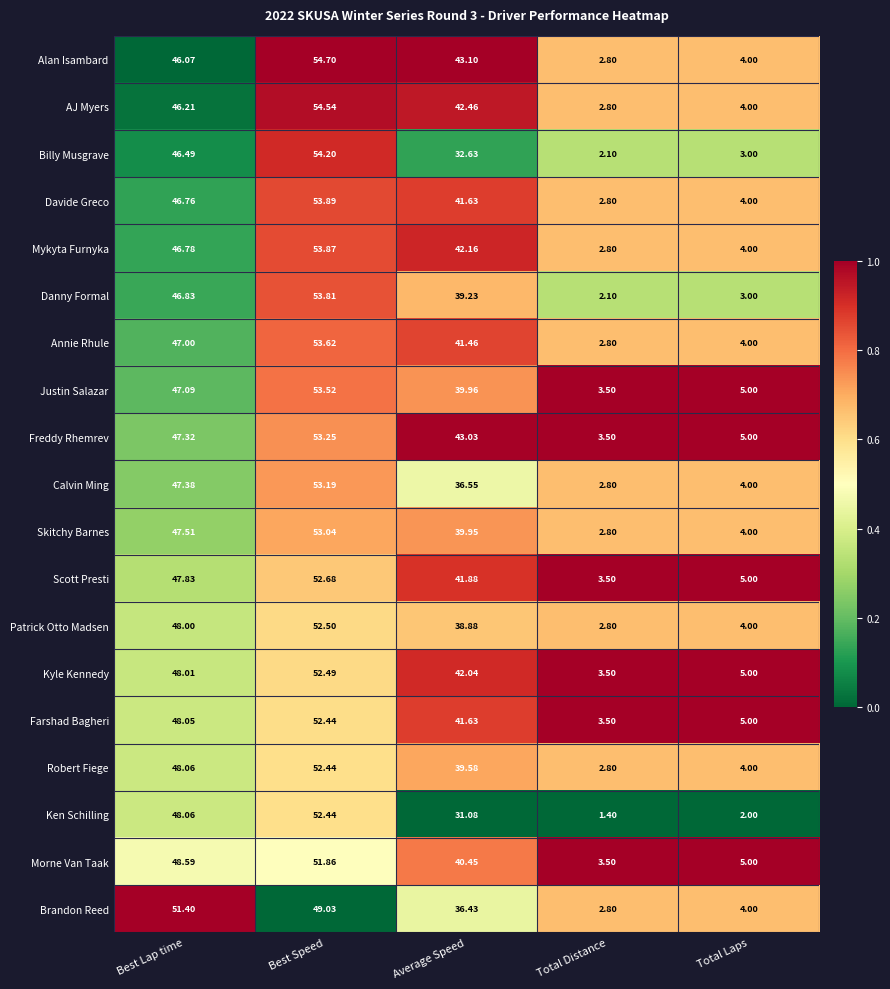

At which label does Mykyta Furnyka reach its minimum?

Total Distance